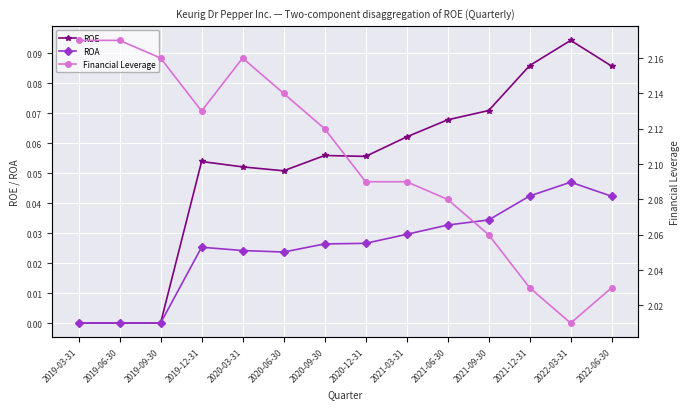

Count the number of categories in the chart.

14